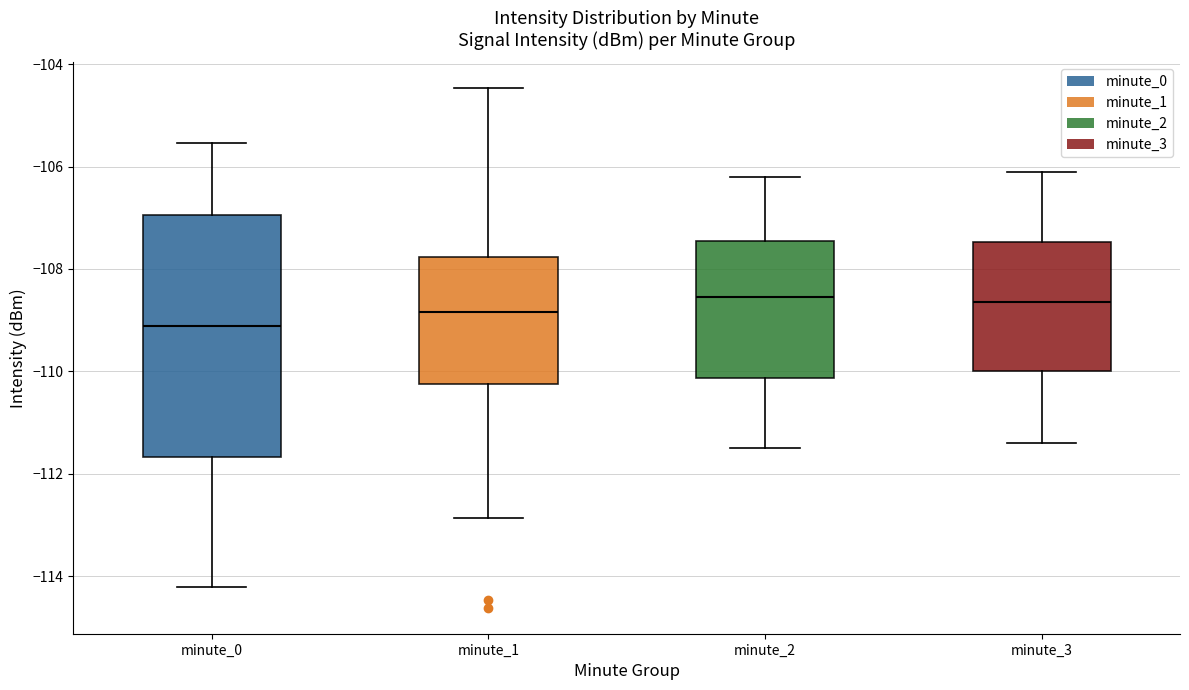

Comparing the boxes themselves (not the whiskers), which one is the tallest?

minute_0